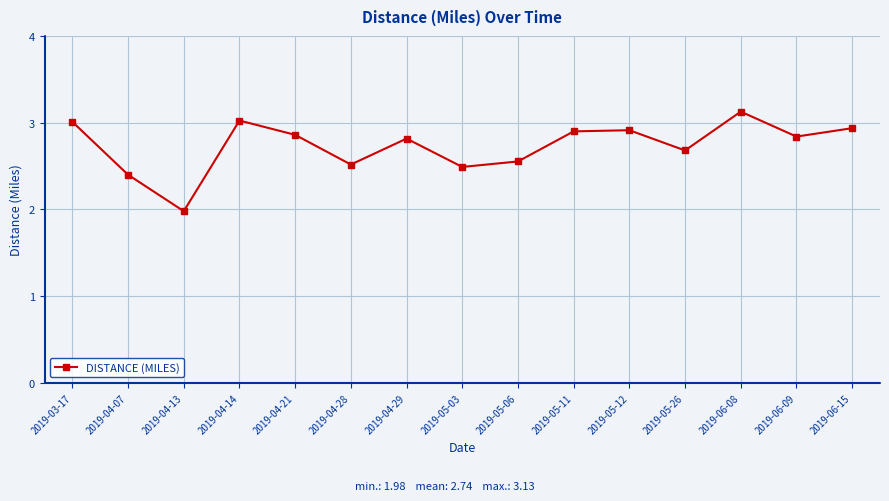

How many lines are shown in the chart?

1